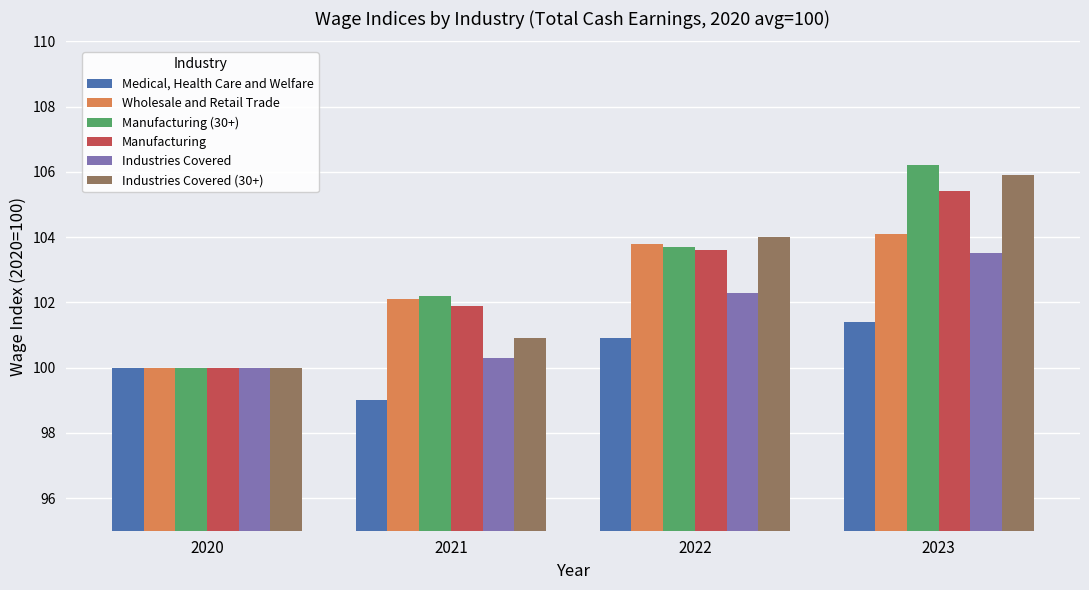

How many data points in Wholesale and Retail Trade are above 103?

2